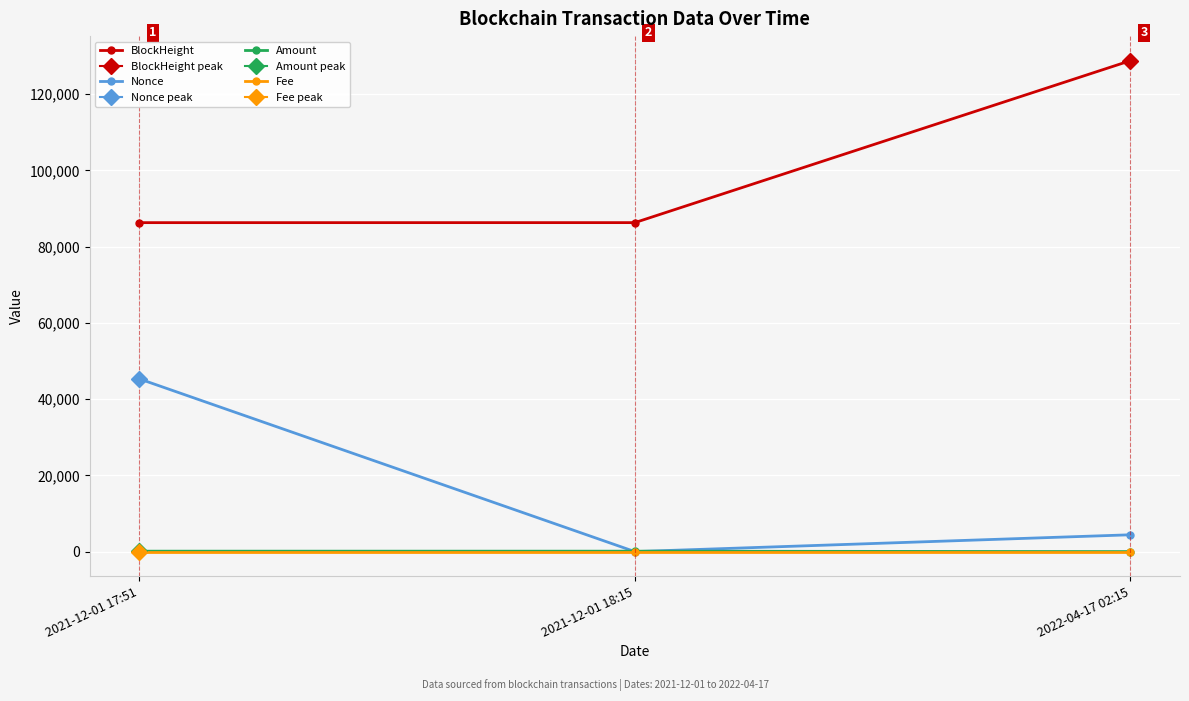

Where does the Nonce series first go above 4413?

2021-12-01 17:51